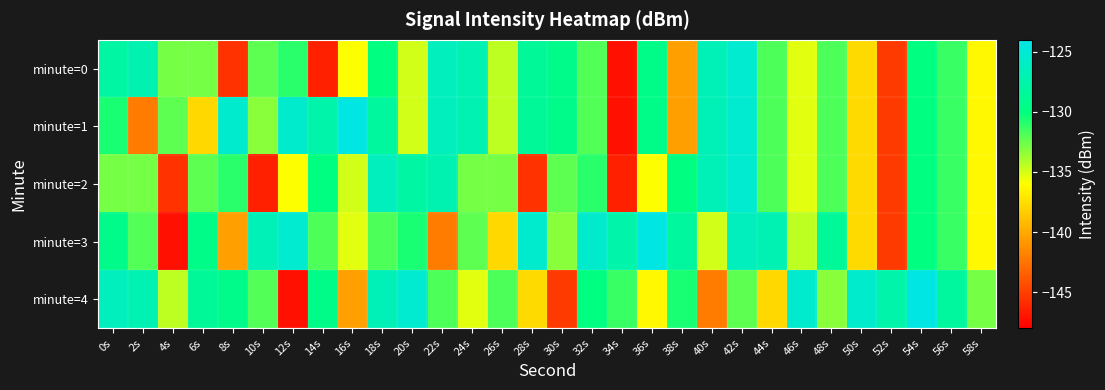

How many distinct data groups are displayed?

5